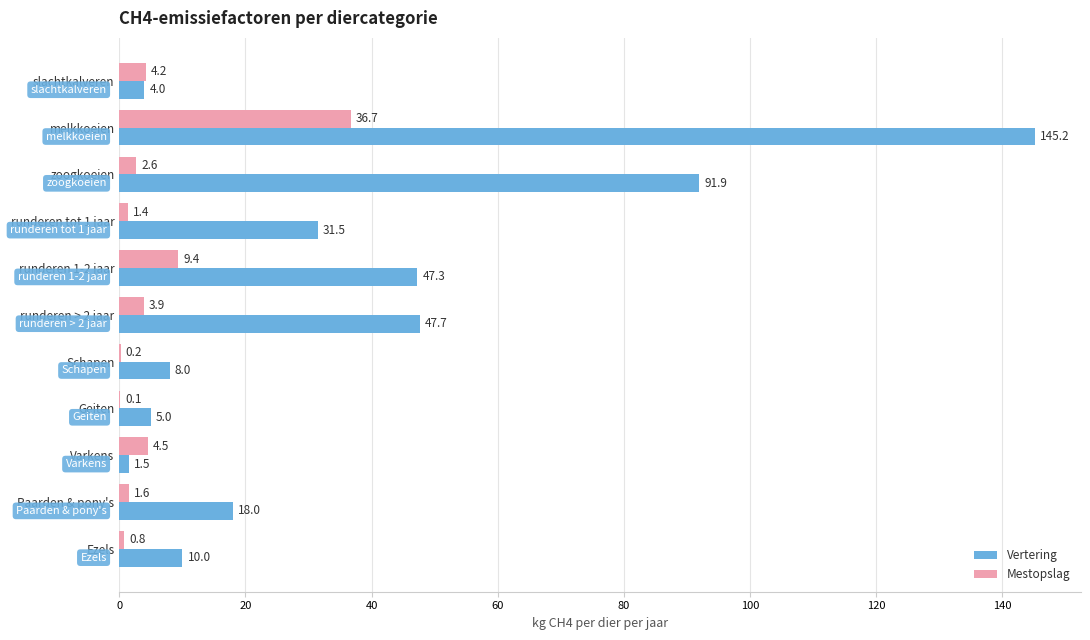

Which series changed the most between Schapen and Geiten?

Vertering